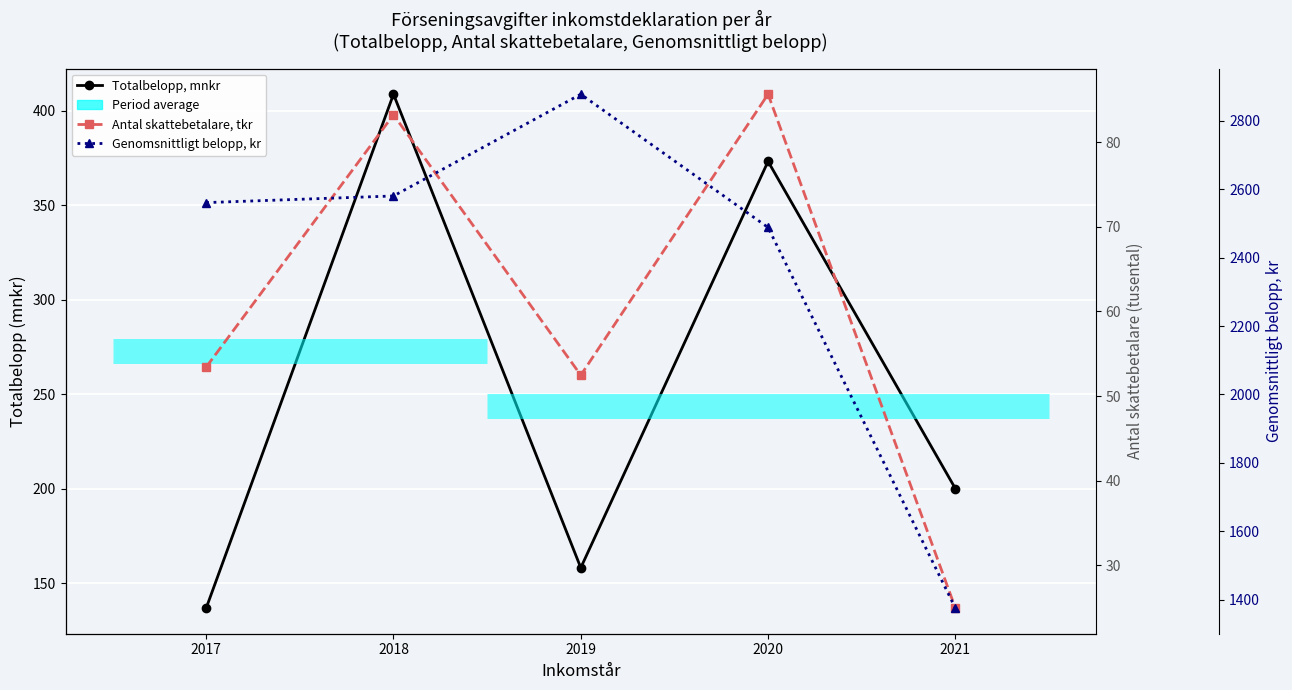

The Totalbelopp, mnkr series shows 136.8 at 2017. True or false?

True